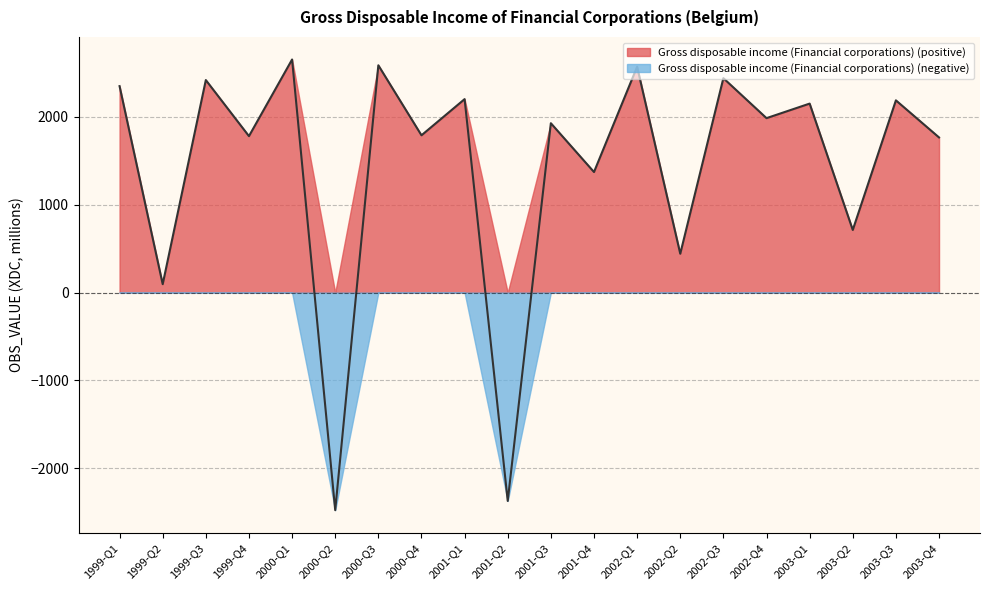

Rank the categories by value from lowest to highest.

2000-Q2, 2001-Q2, 1999-Q2, 2002-Q2, 2003-Q2, 2001-Q4, 2003-Q4, 1999-Q4, 2000-Q4, 2001-Q3, 2002-Q4, 2003-Q1, 2003-Q3, 2001-Q1, 1999-Q1, 1999-Q3, 2002-Q3, 2002-Q1, 2000-Q3, 2000-Q1